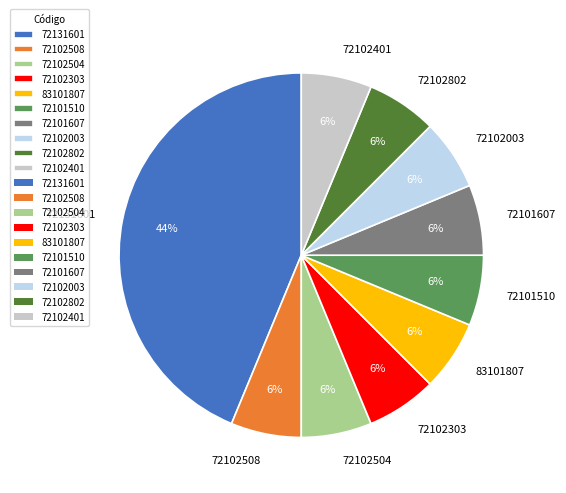

Do 72102508 and 83101807 together represent more than half of the pie?

No